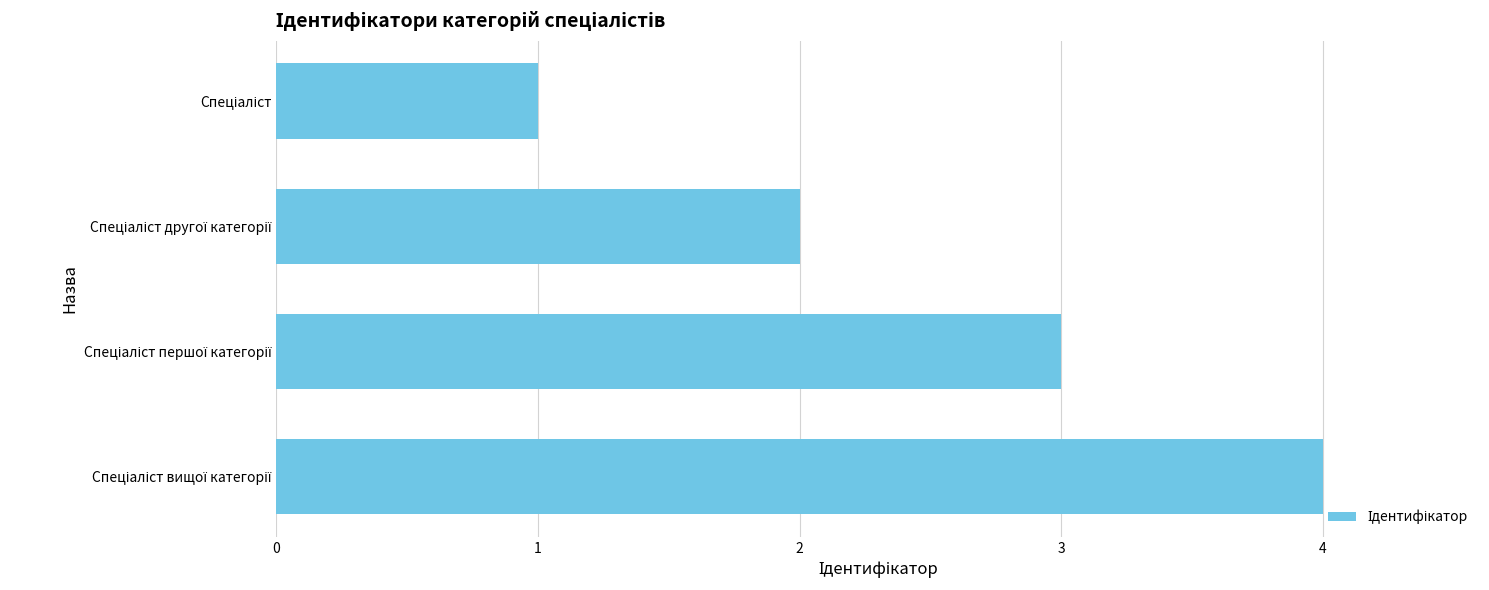

What is the maximum value shown in the chart?

4